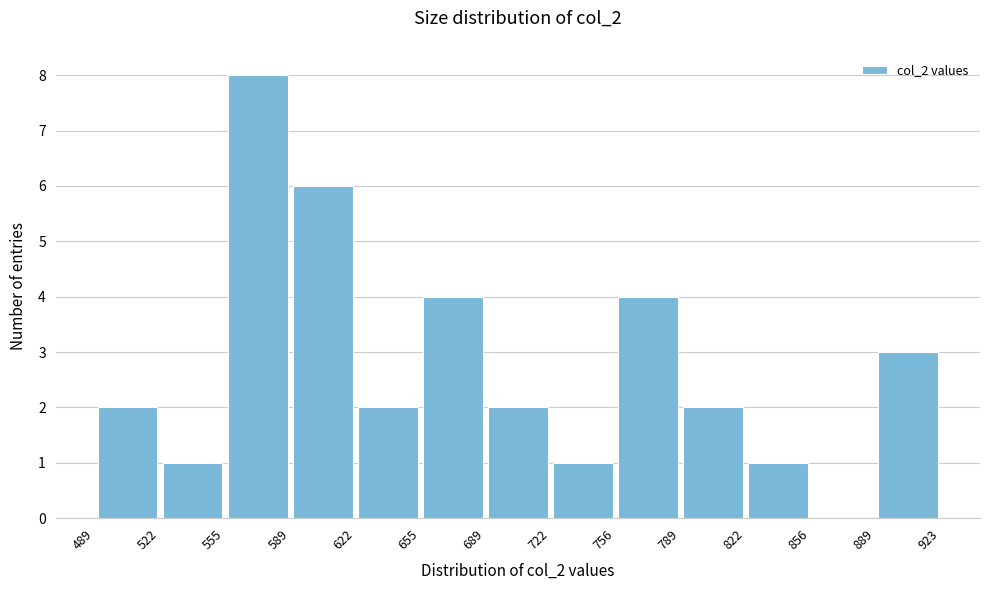

Reading left to right, list every bar in this chart as the range it spans on the x-axis followed by its height. The values are not printed on the chart, so give them approximately, as read against the axis.

489 to 522: 2
522 to 555: 1
555 to 589: 8
589 to 622: 6
622 to 655: 2
655 to 689: 4
689 to 722: 2
722 to 756: 1
756 to 789: 4
789 to 822: 2
822 to 856: 1
856 to 889: 0
889 to 923: 3